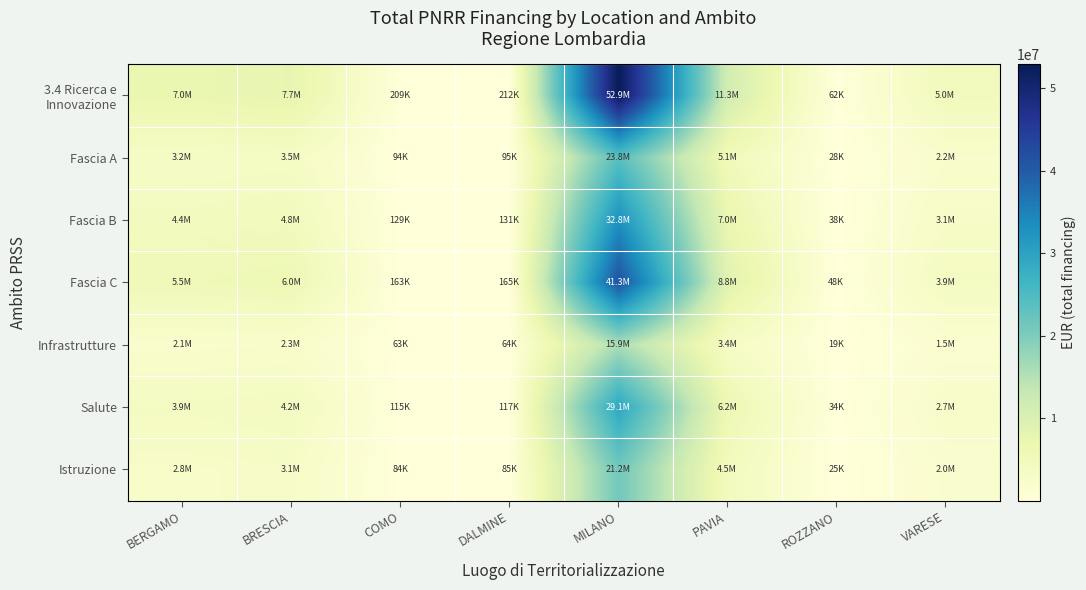

At how many categories does at least one series exceed 32222631?

1